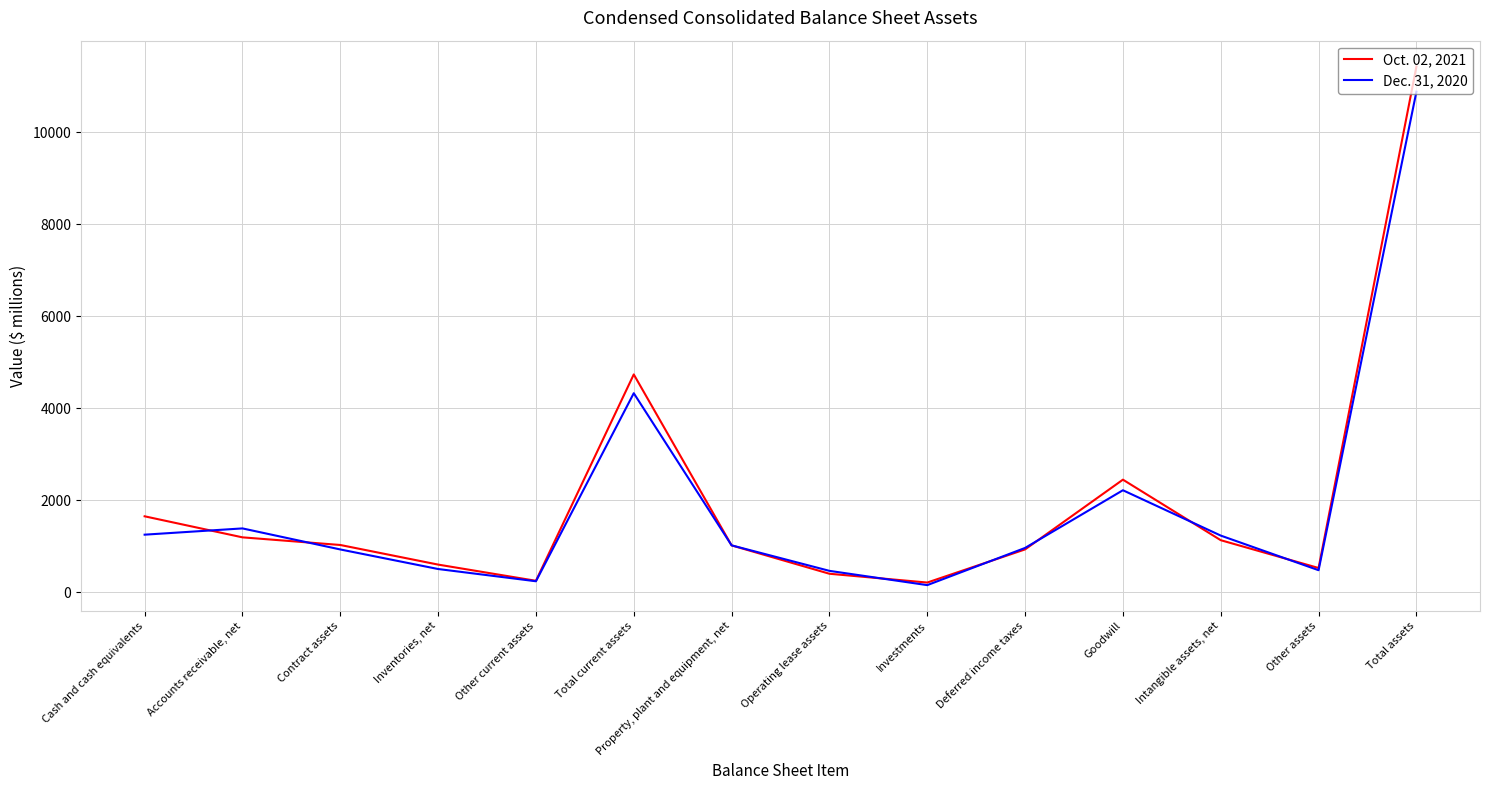

Does the chart display data point markers on the line(s)?

No